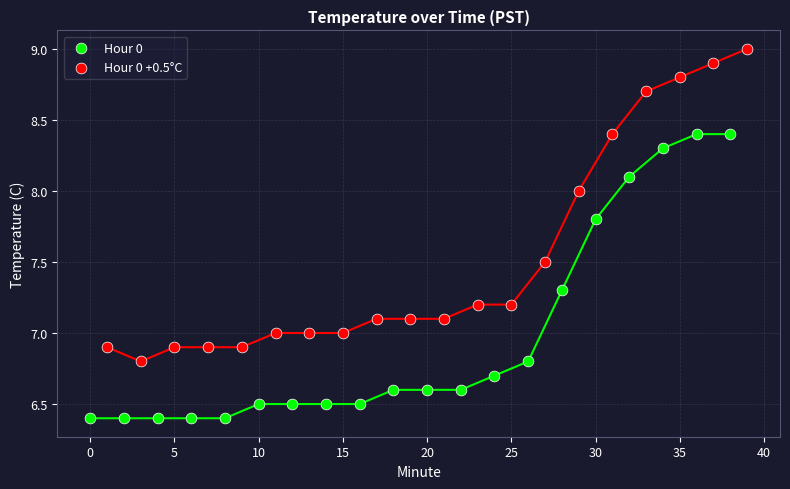

Which series reaches the maximum Y coordinate?

Hour 0 +0.5°C